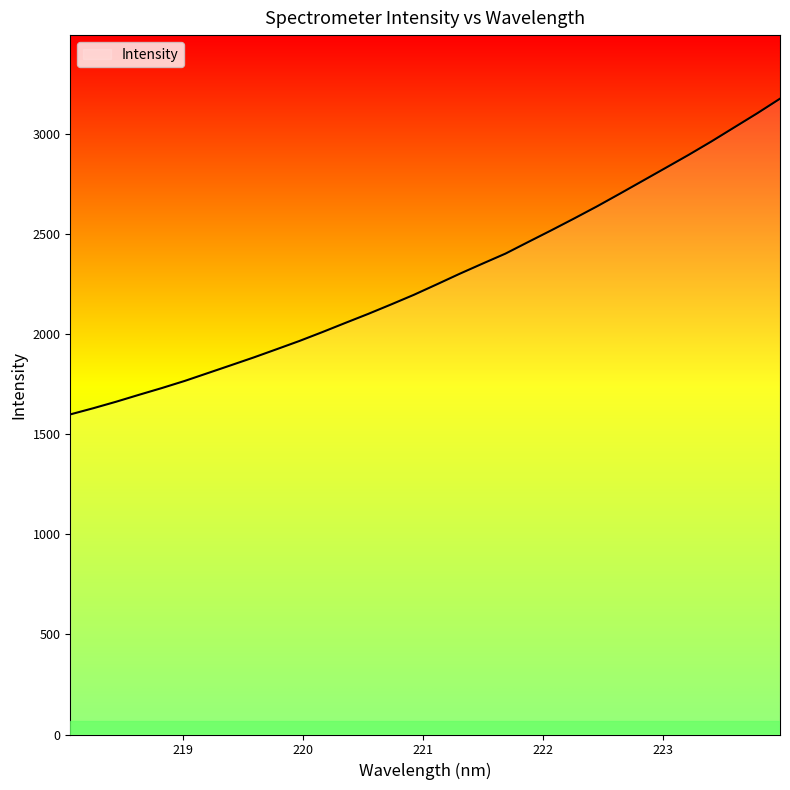

What is the minimum value shown in the chart?

1598.5